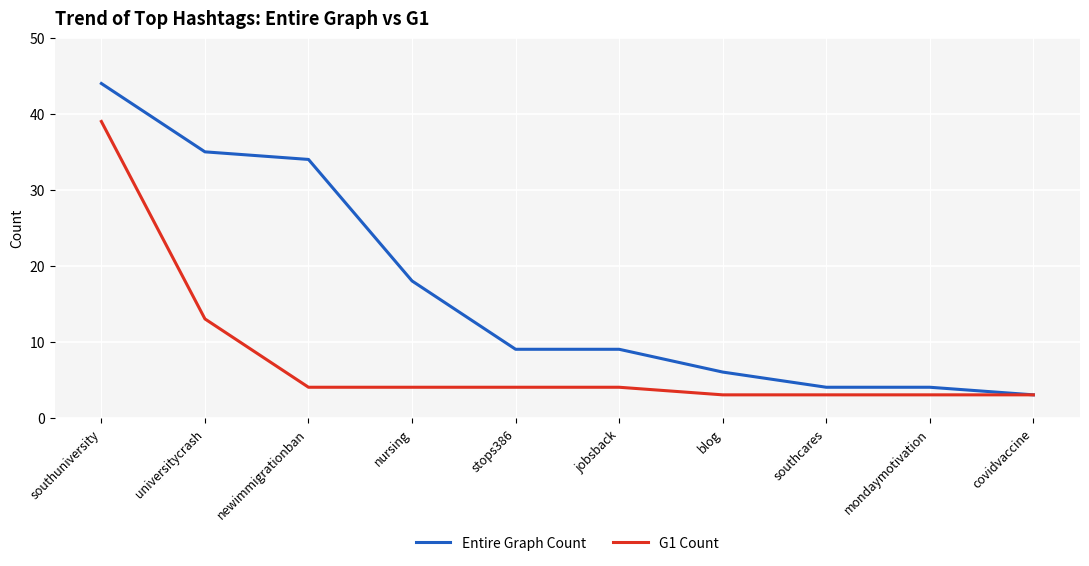

What is the total value across all series at covidvaccine?

6